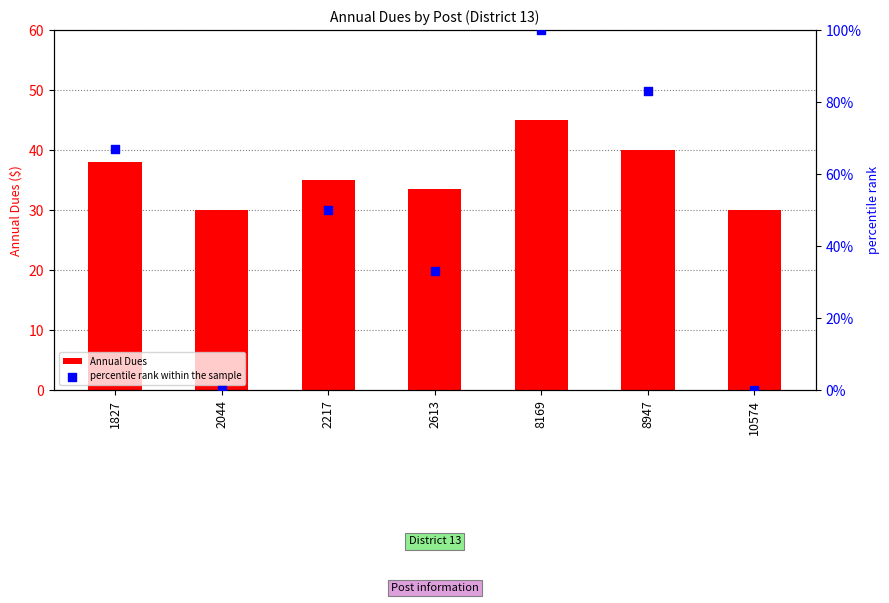

Which series has the largest total across all categories?

percentile rank within the sample